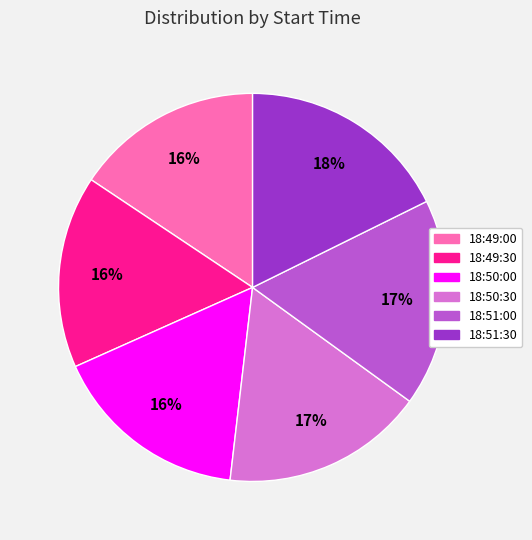

Approximately how many times larger is the value at 18:49:00 compared to 18:50:30?

0.9